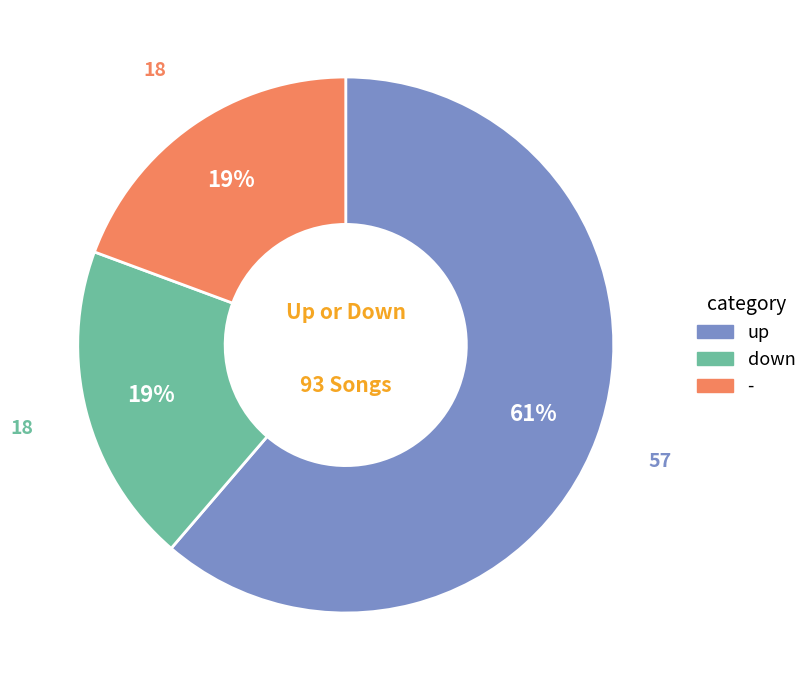

Which has a higher value, down or up?

up